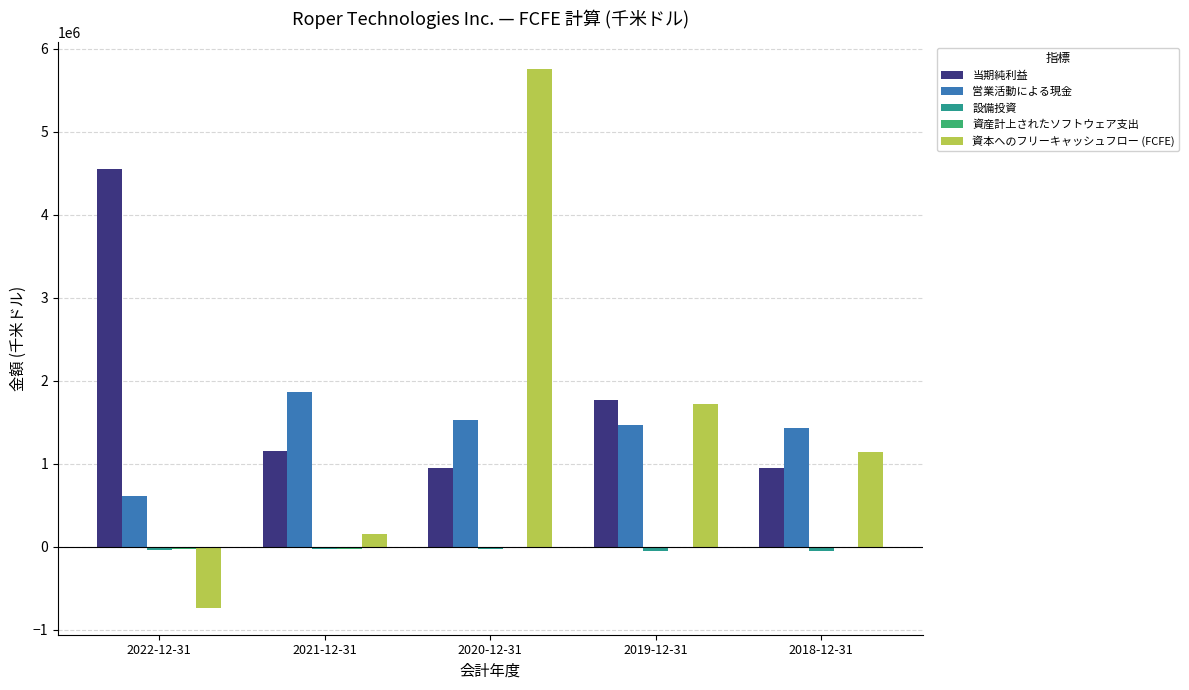

At which label is 資本へのフリーキャッシュフロー (FCFE) closest to 2508300?

2019-12-31